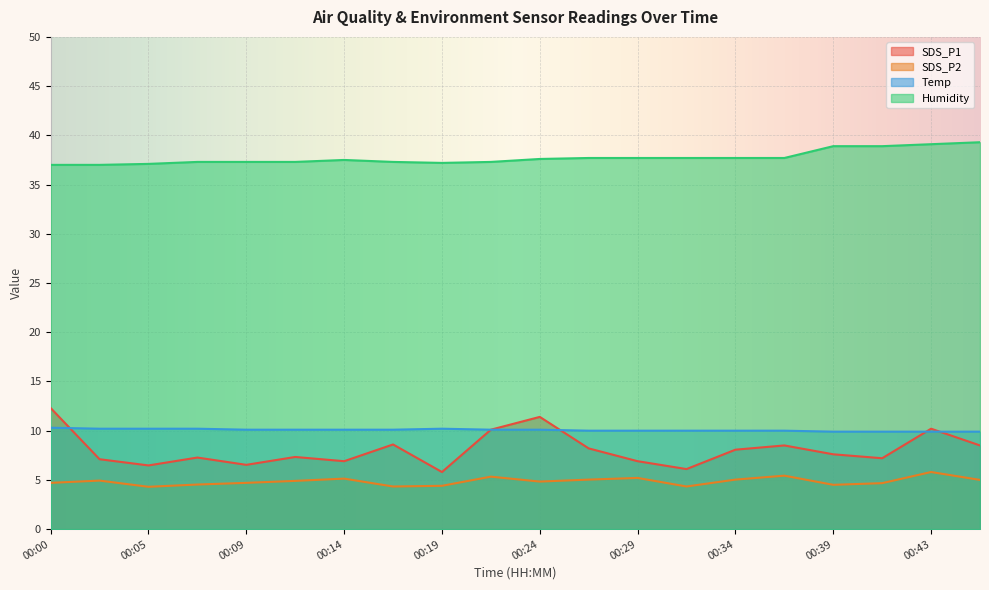

At which label does SDS_P2 reach its minimum?

00:05